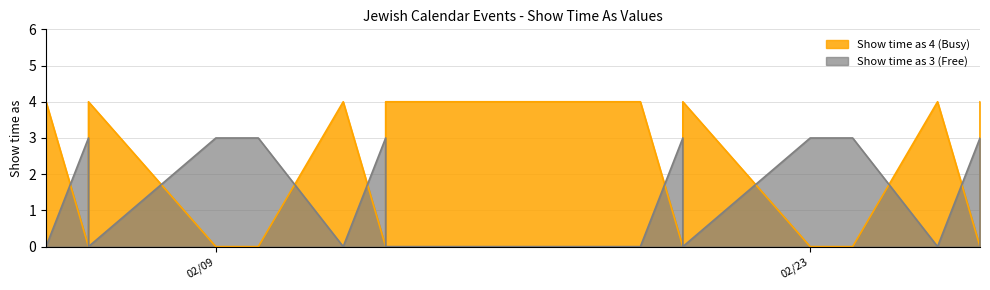

What is the greatest value displayed?

4